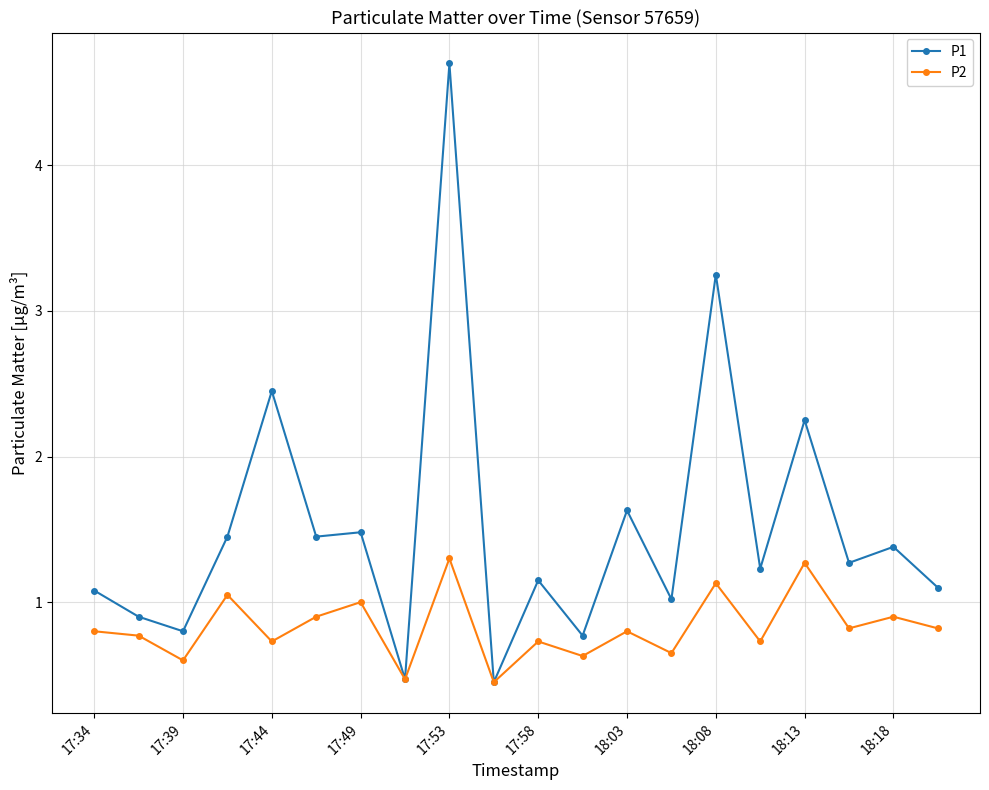

Which series has the largest total across all categories?

P1